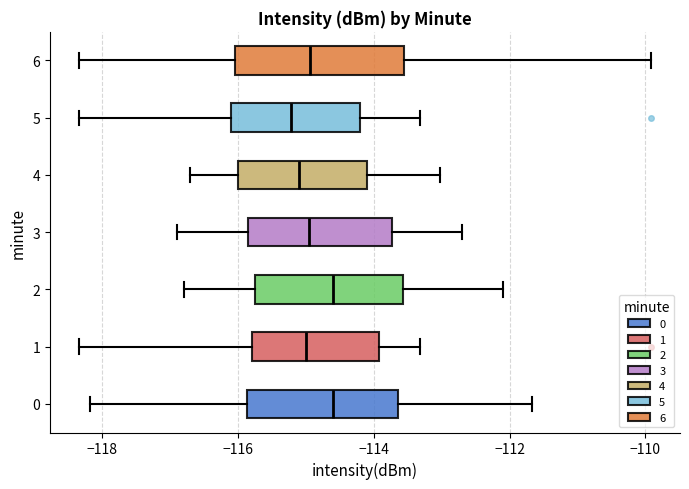

Comparing the boxes themselves (not the whiskers), which one is the widest?

6